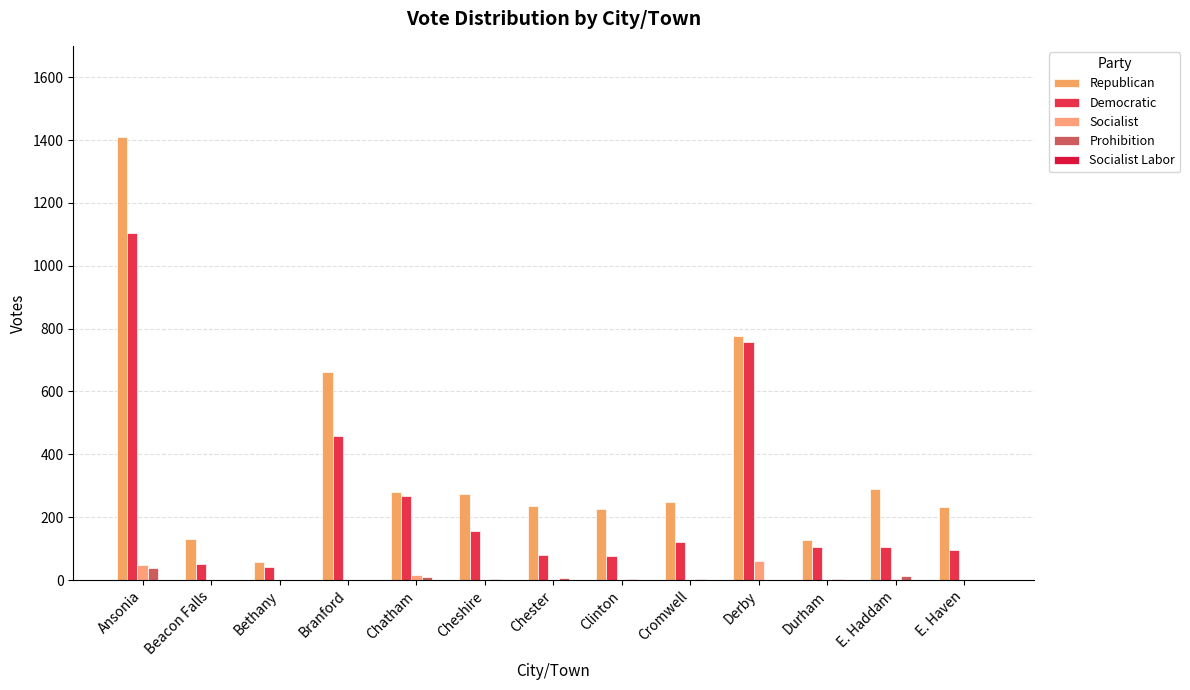

True or false: Socialist has a value of -39 at Clinton.

False